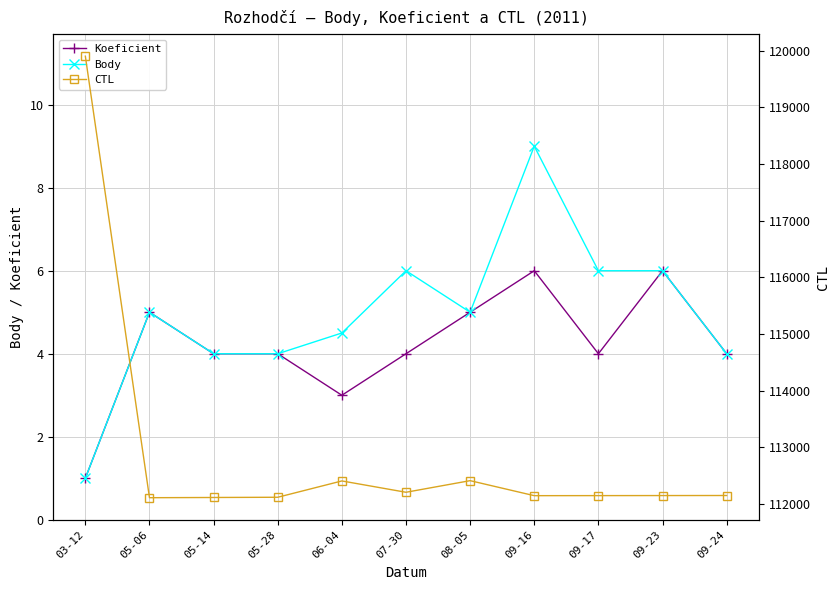

Is it true that Body equals 5.0 at 05-06?

True